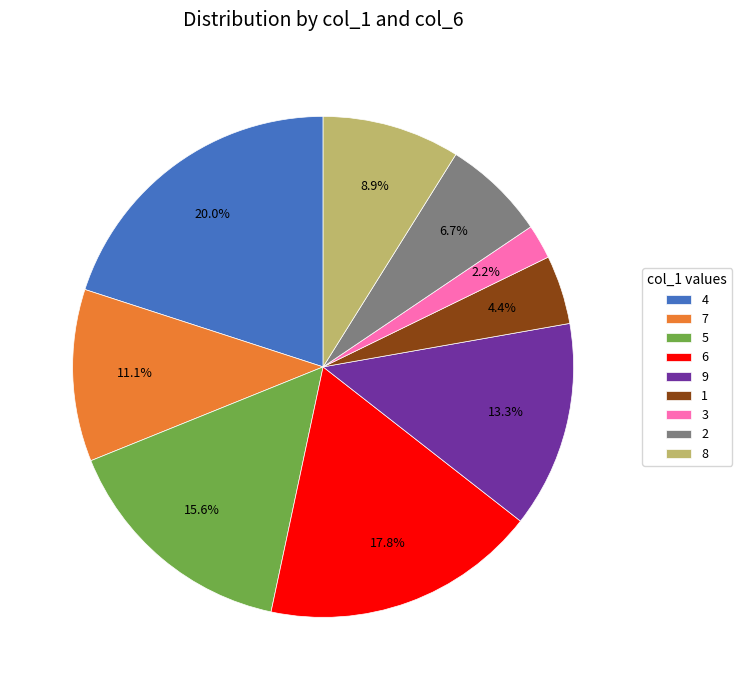

Combined, what portion of the pie is 9 and 7?

24.4%